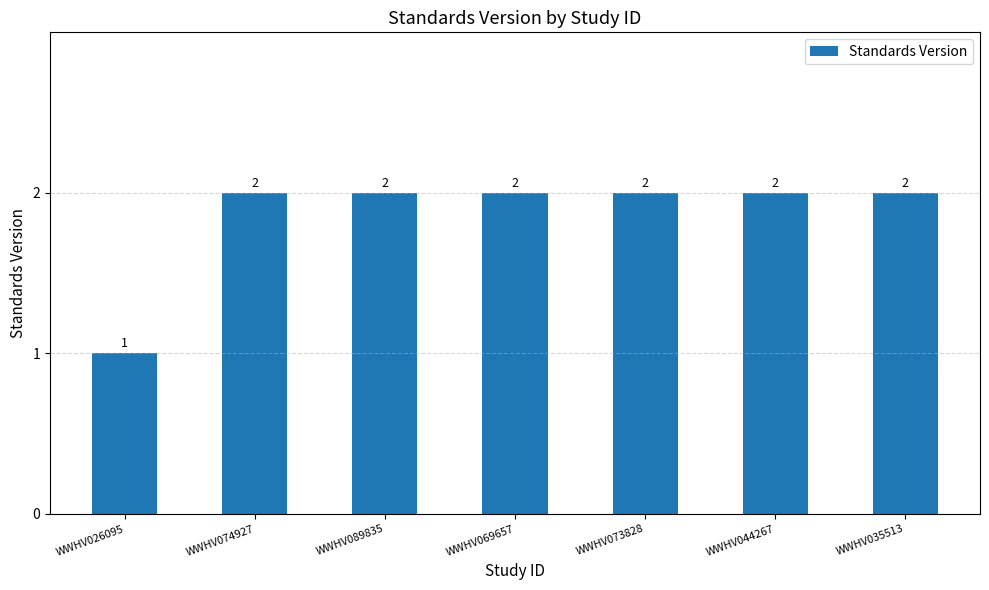

What is the label of the 3rd bar from the left?

WWHV089835